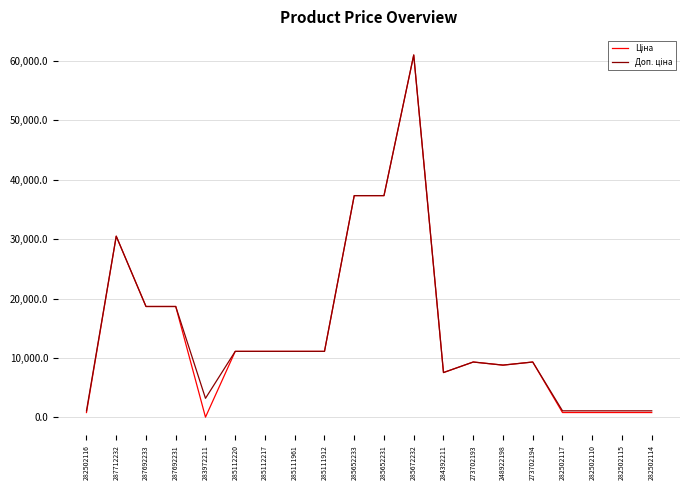

At which category is the sum across all series the highest?

285672232